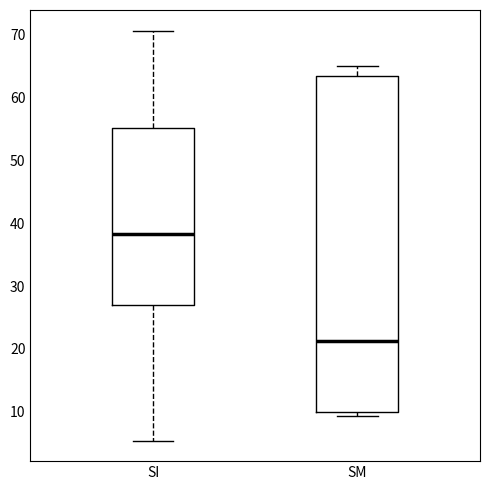

Reading left to right, transcribe this box plot: for each box, give where its median line is, the range the box spans, and where its two whiskers end, as read against the y-axis. The values are not printed on the chart, so give them approximately, as read against the axis.

SI: median 38, box 27 to 55, whiskers 5 to 71
SM: median 21, box 10 to 64, whiskers 9 to 65